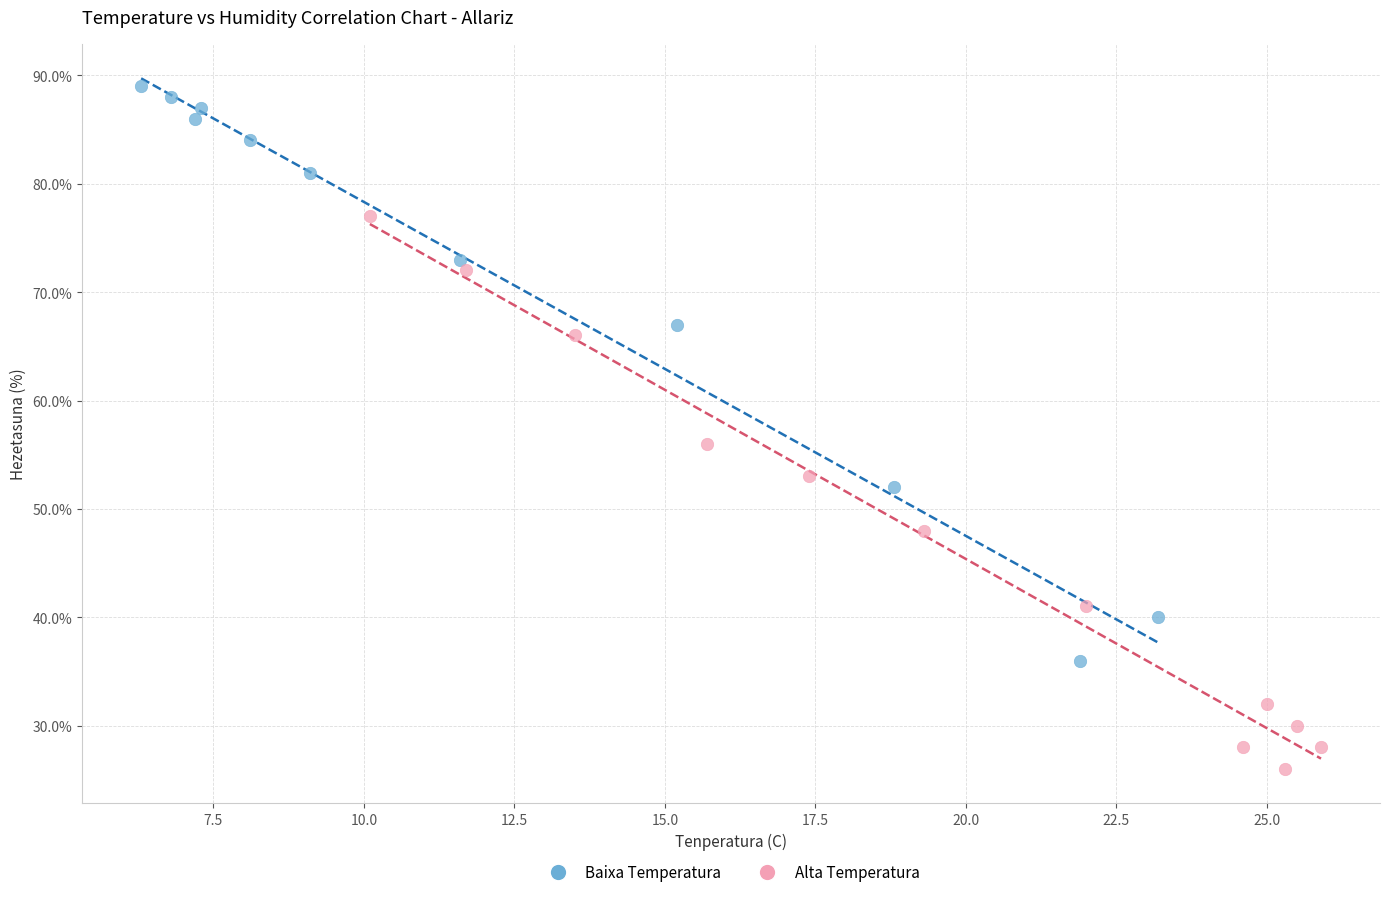

Which series contains the highest Y value?

Baixa Temperatura